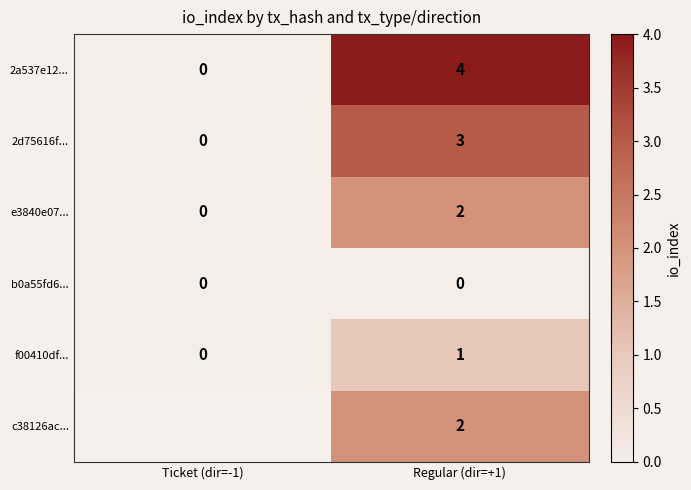

At which label does f00410df... reach its minimum?

Ticket (dir=-1)